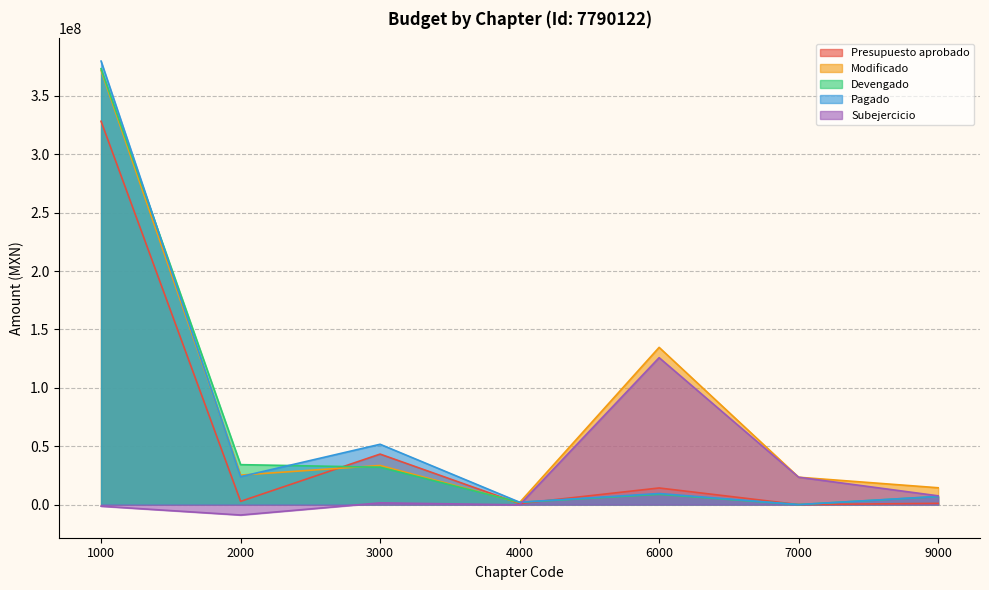

How many lines are shown in the chart?

5